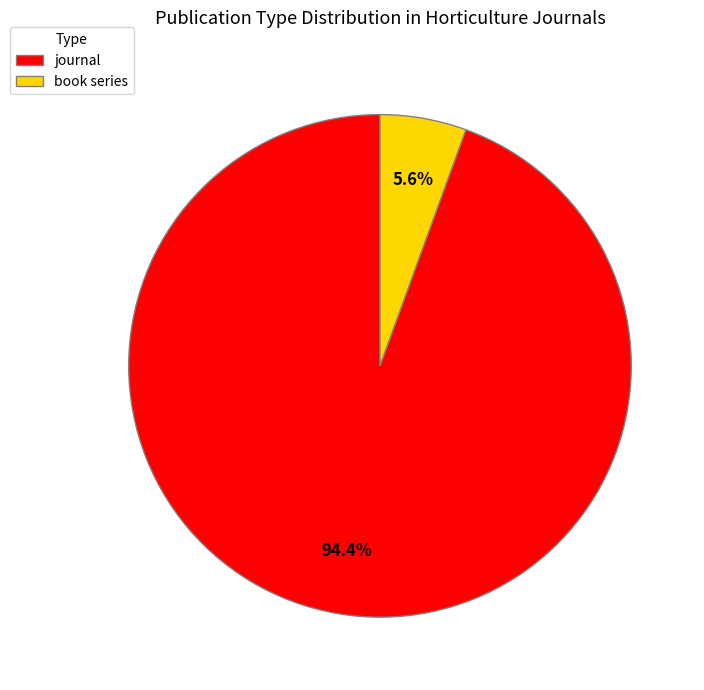

Count the number of slices in the pie.

2